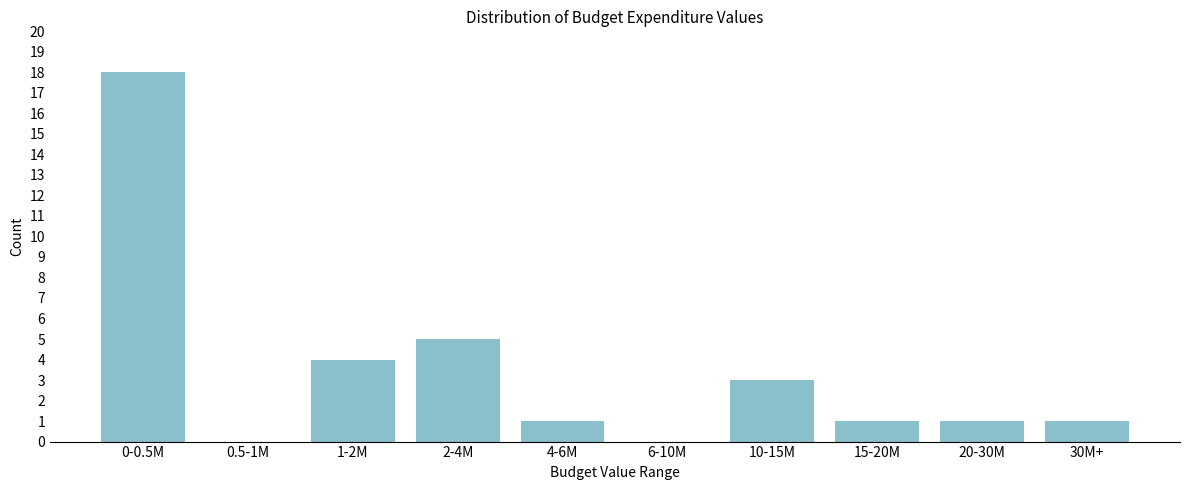

Reading left to right, transcribe all the data shown in this chart.

0-0.5M=18	0.5-1M=0	1-2M=4	2-4M=5	4-6M=1	6-10M=0	10-15M=3	15-20M=1	20-30M=1	30M+=1